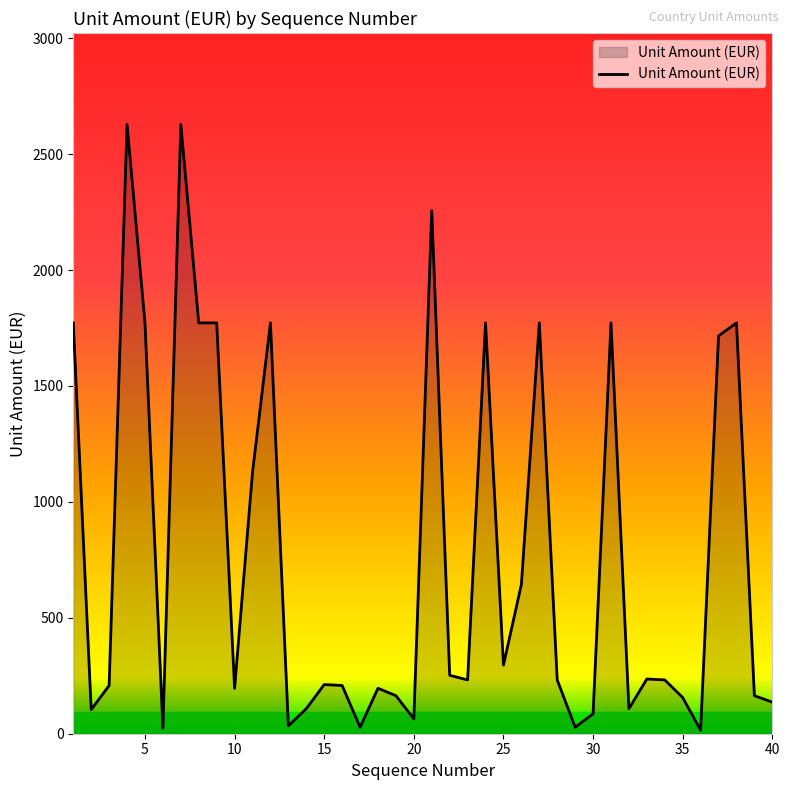

How many categories are shown in the chart?

40